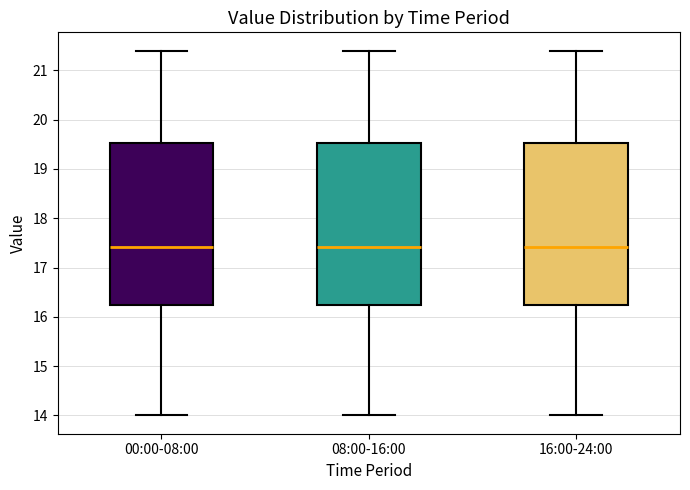

Reading left to right, read every box against the y-axis: the position of its median line, the range the box covers, and the ends of its whiskers. The values are not printed on the chart, so give them approximately, as read against the axis.

00:00-08:00: median 17.4, box 16.2 to 19.5, whiskers 14.0 to 21.4
08:00-16:00: median 17.4, box 16.2 to 19.5, whiskers 14.0 to 21.4
16:00-24:00: median 17.4, box 16.2 to 19.5, whiskers 14.0 to 21.4